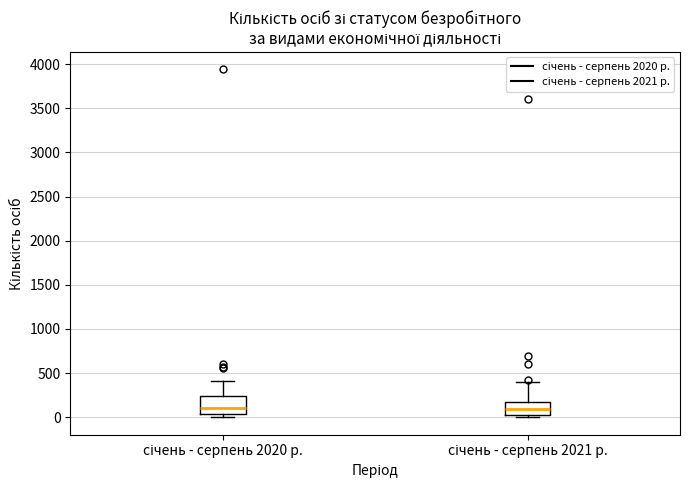

Reading left to right, transcribe this box plot: for each box, give where its median line is, the range the box spans, and where its two whiskers end, as read against the y-axis. The values are not printed on the chart, so give them approximately, as read against the axis.

січень - серпень 2020 р.: median 100, box 50 to 250, whiskers 0 to 400
січень - серпень 2021 р.: median 100, box 50 to 200, whiskers 0 to 400